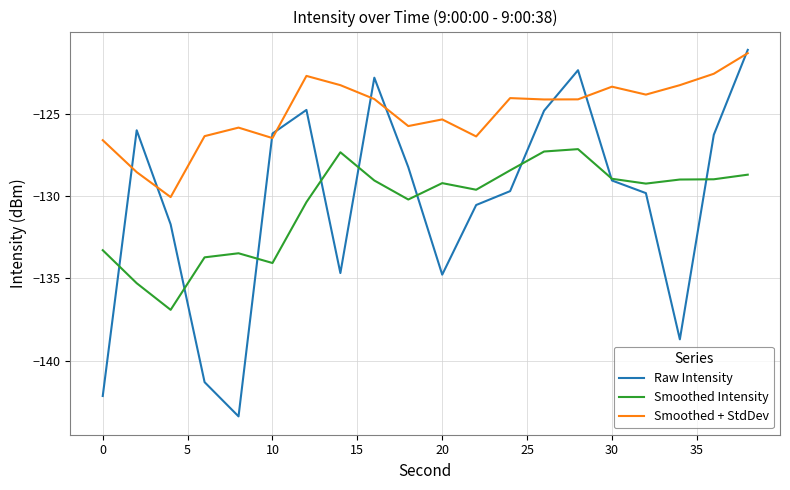

True or false: Smoothed Intensity and Smoothed + StdDev intersect in this chart.

False